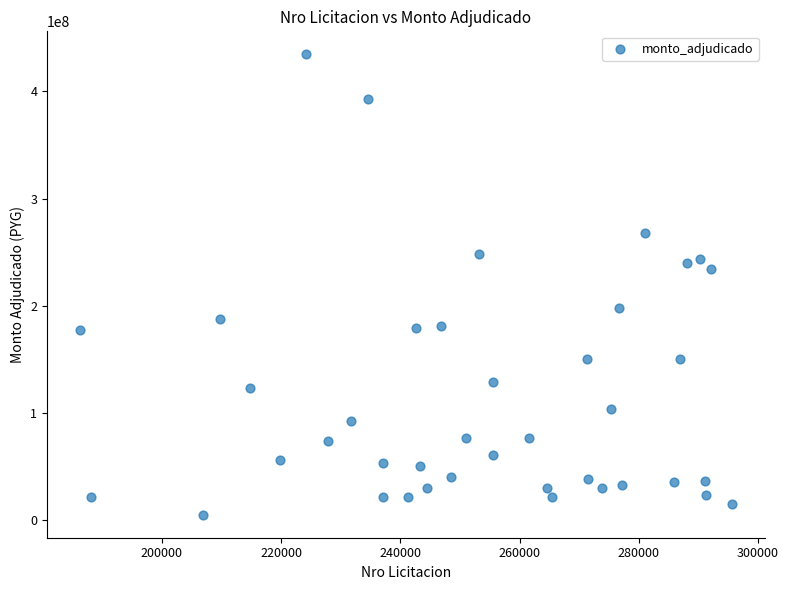

What is the range of Y values (max minus min)?

429197200